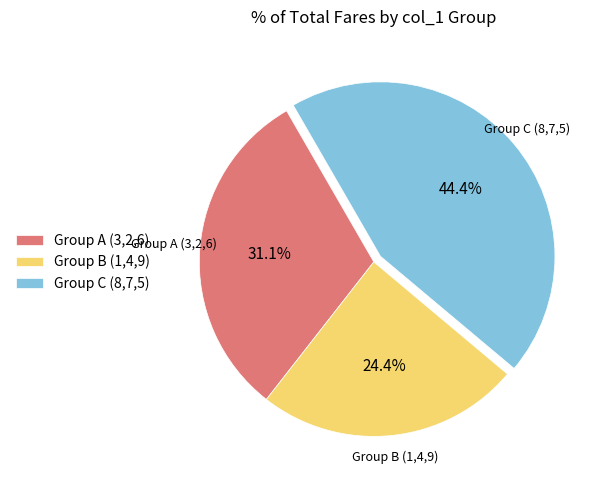

Combined, do Group A (3,2,6) and Group B (1,4,9) account for over 50%?

Yes